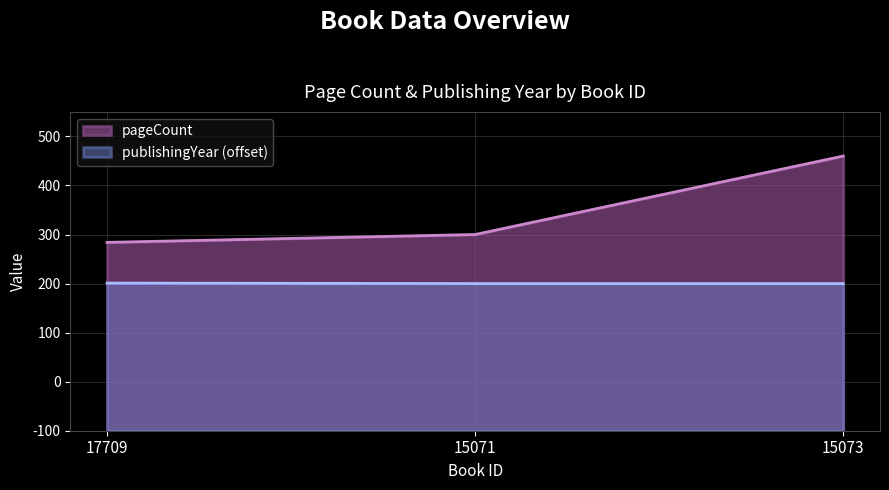

At 17709, list the series in order from largest to smallest.

pageCount, publishingYear (offset)